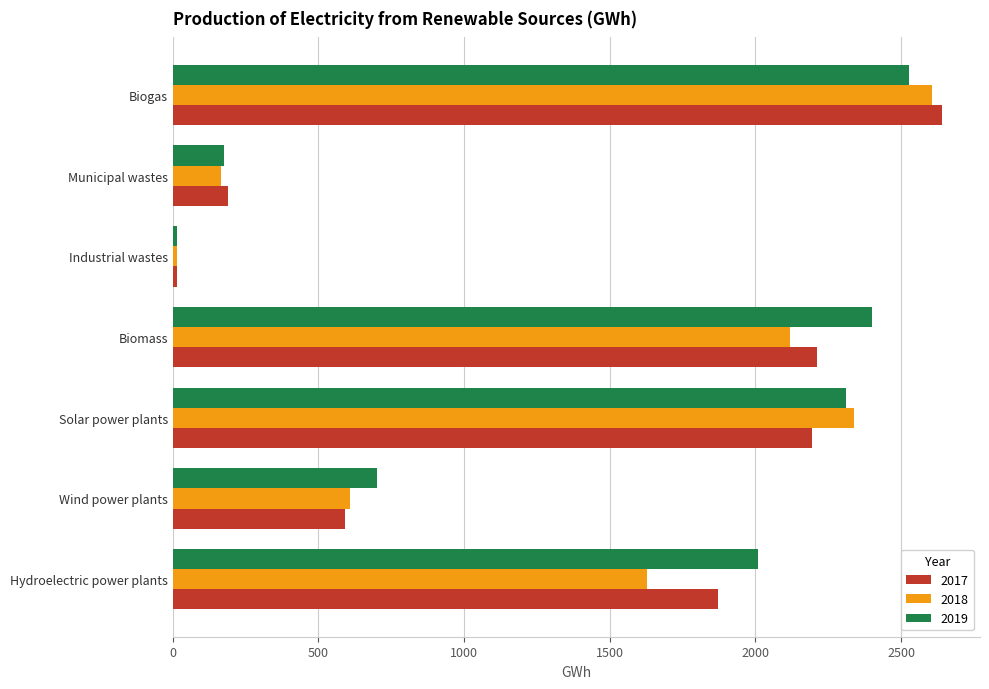

At which category is the sum across all series the highest?

Biogas